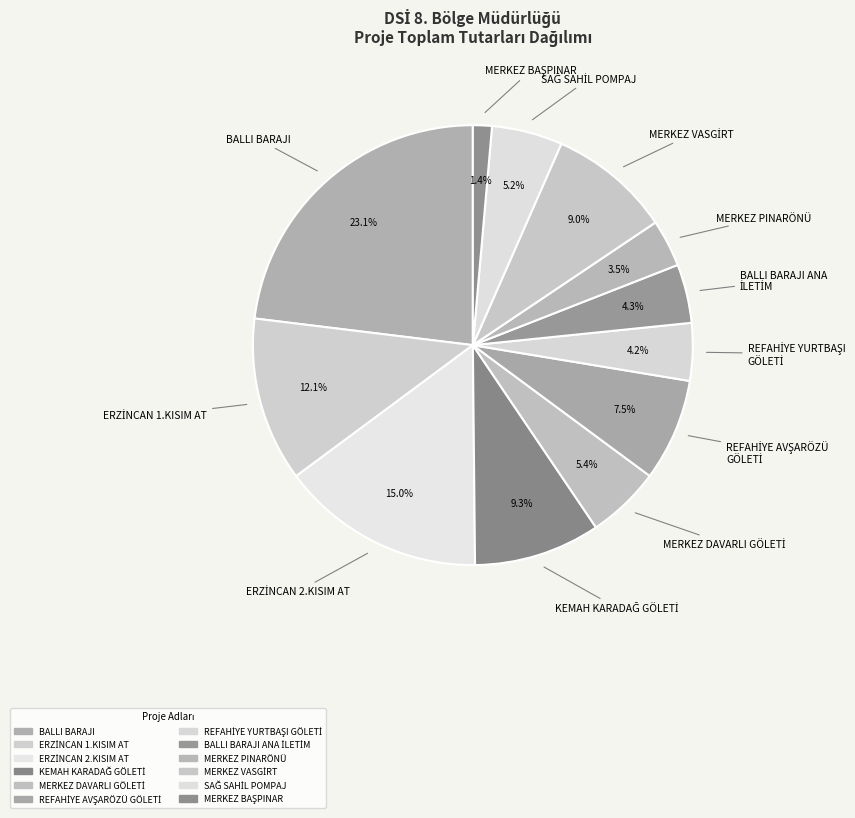

Does any single category account for the majority?

No